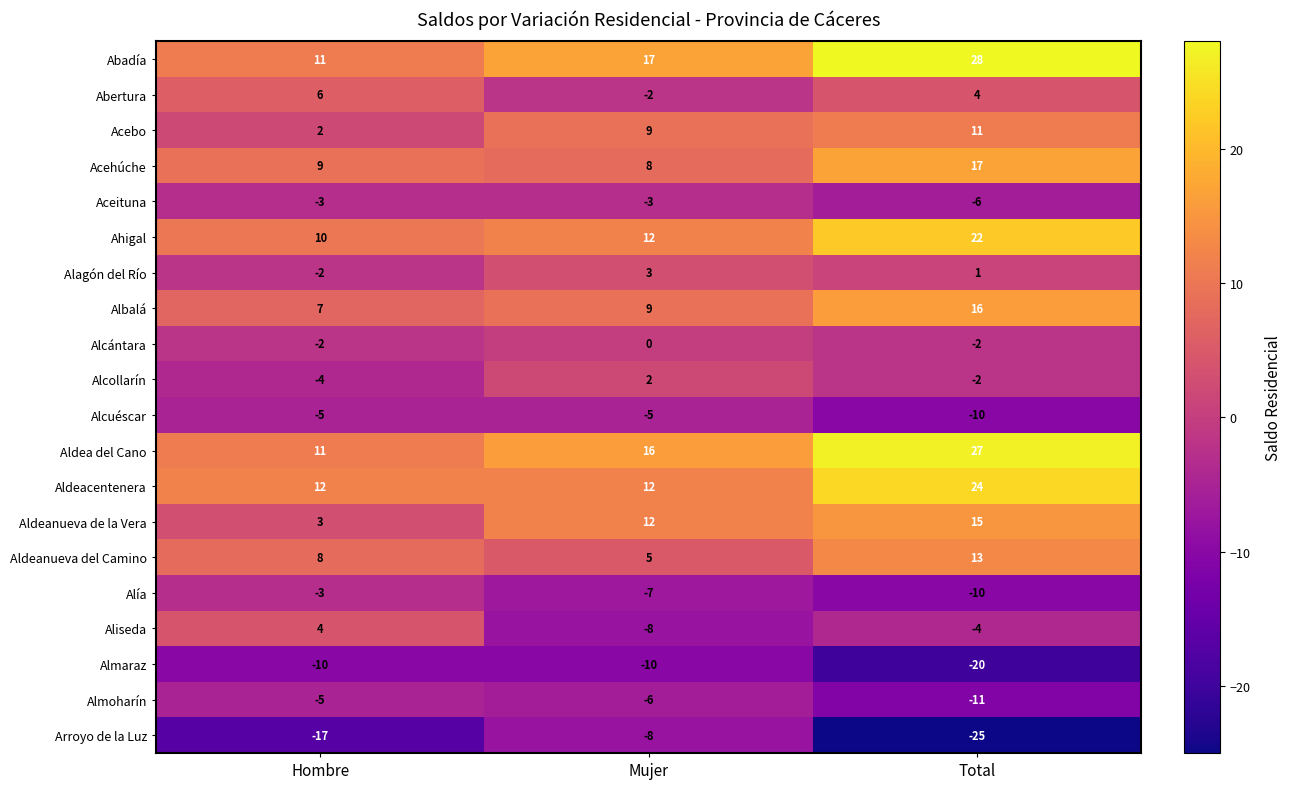

What is the smallest value displayed?

-25